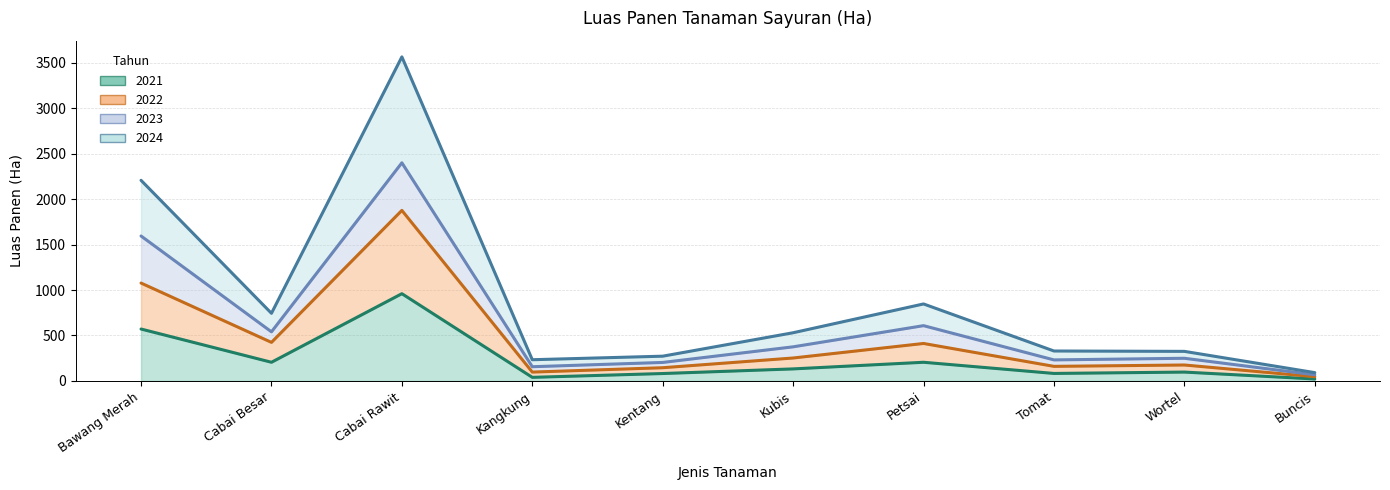

What is the lowest value of the 2024 series?

91